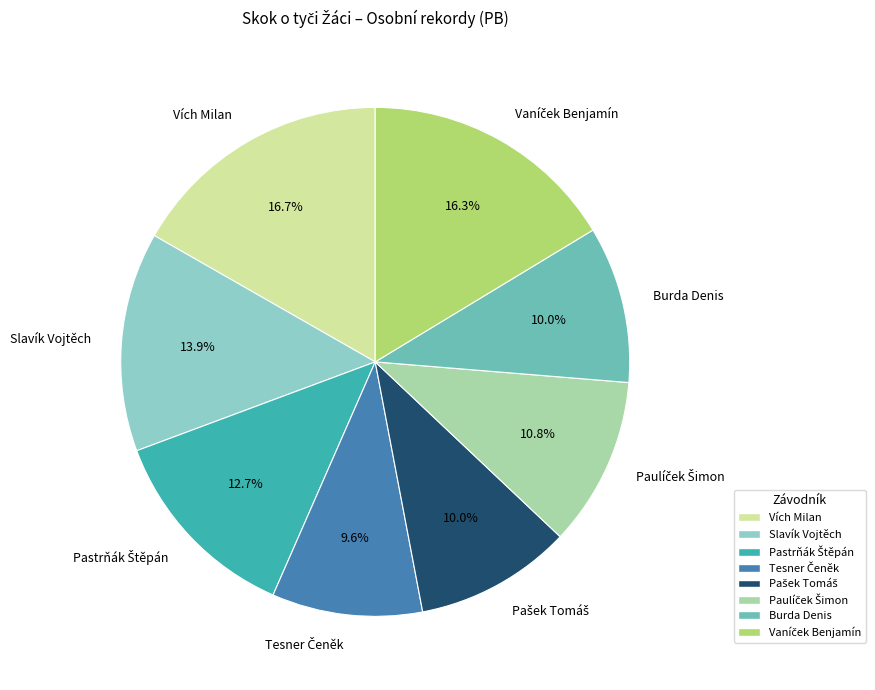

Does Burda Denis account for over 50% of the chart?

No